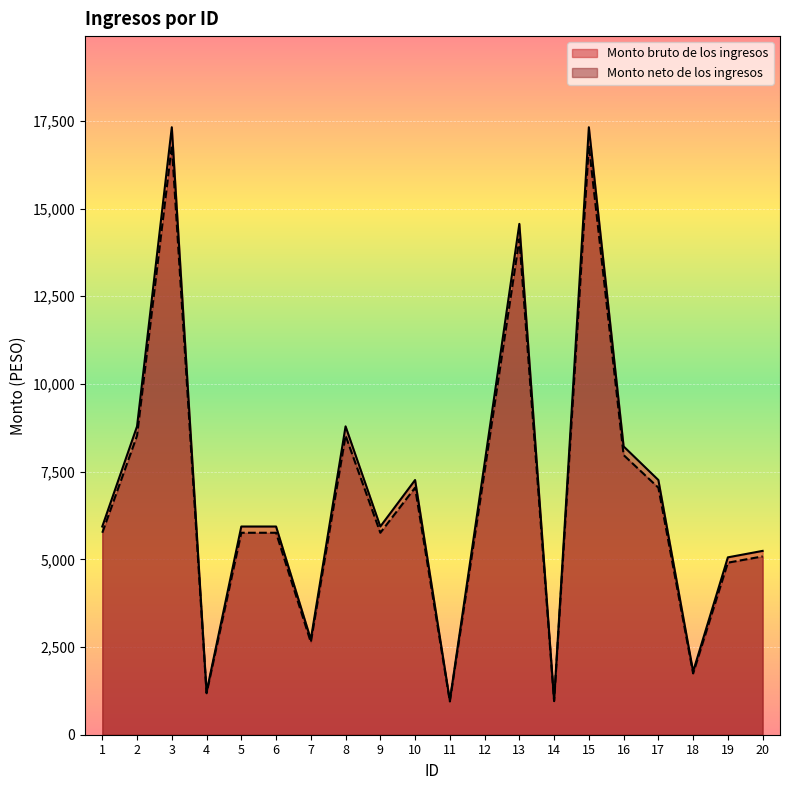

In Monto neto de los ingresos, how many points are lower than both neighbors (excluding endpoints)?

6